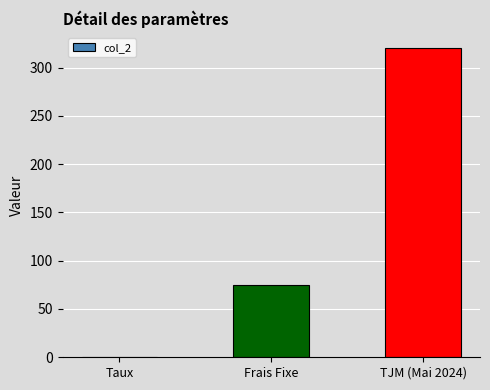

What value does the data have at TJM (Mai 2024)?

320.0